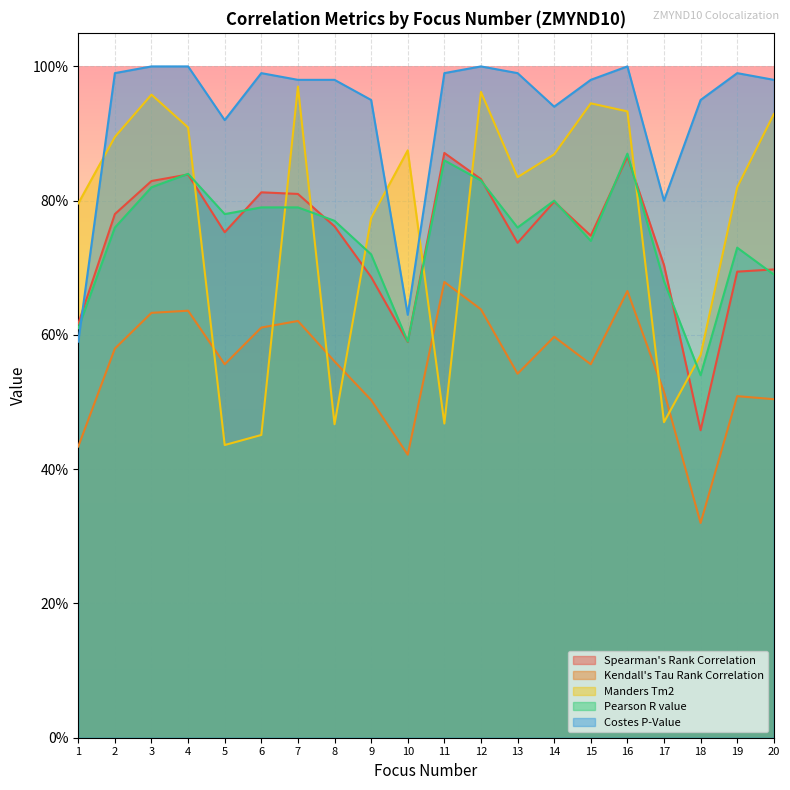

What is the highest value of the Pearson R value series?

0.9